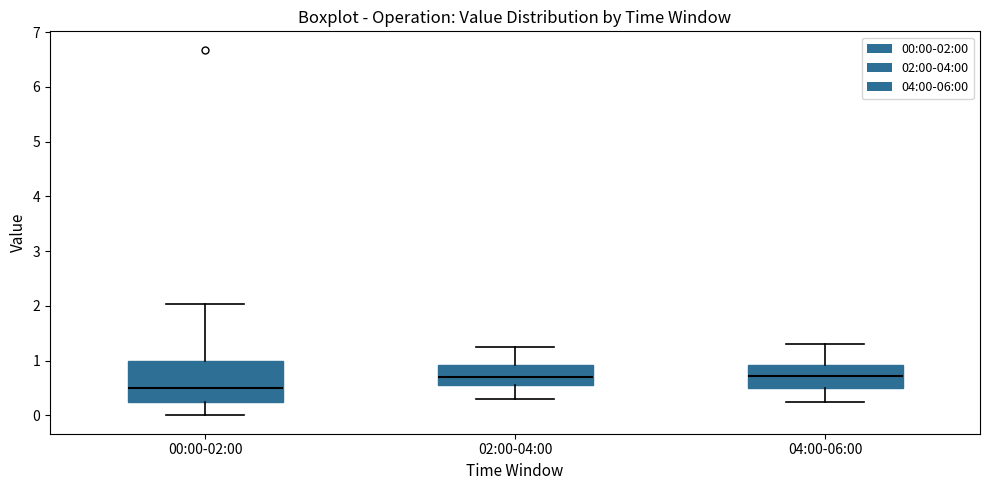

Reading left to right, transcribe this box plot: for each box, give where its median line is, the range the box spans, and where its two whiskers end, as read against the y-axis. The values are not printed on the chart, so give them approximately, as read against the axis.

00:00-02:00: median 0.5, box 0.2 to 1.0, whiskers 0.0 to 2.0
02:00-04:00: median 0.7, box 0.6 to 0.9, whiskers 0.3 to 1.3
04:00-06:00: median 0.7, box 0.5 to 0.9, whiskers 0.3 to 1.3